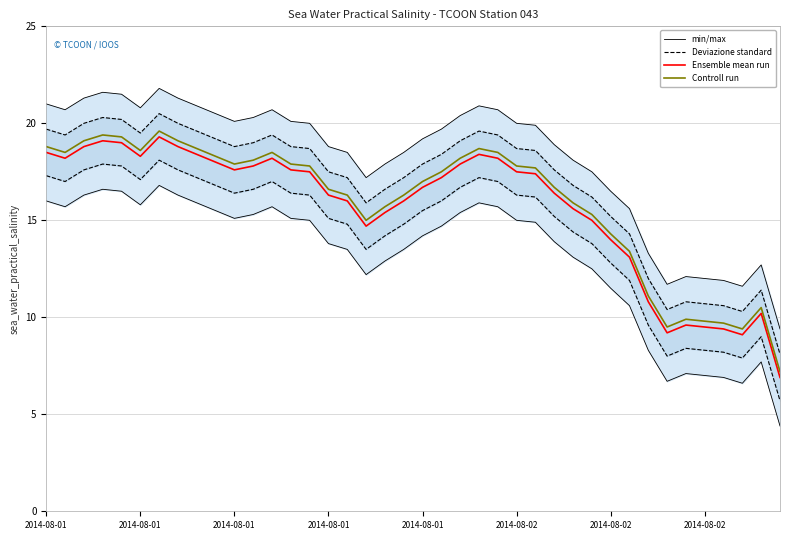

Where is the first local minimum for min/max?

2014-08-01